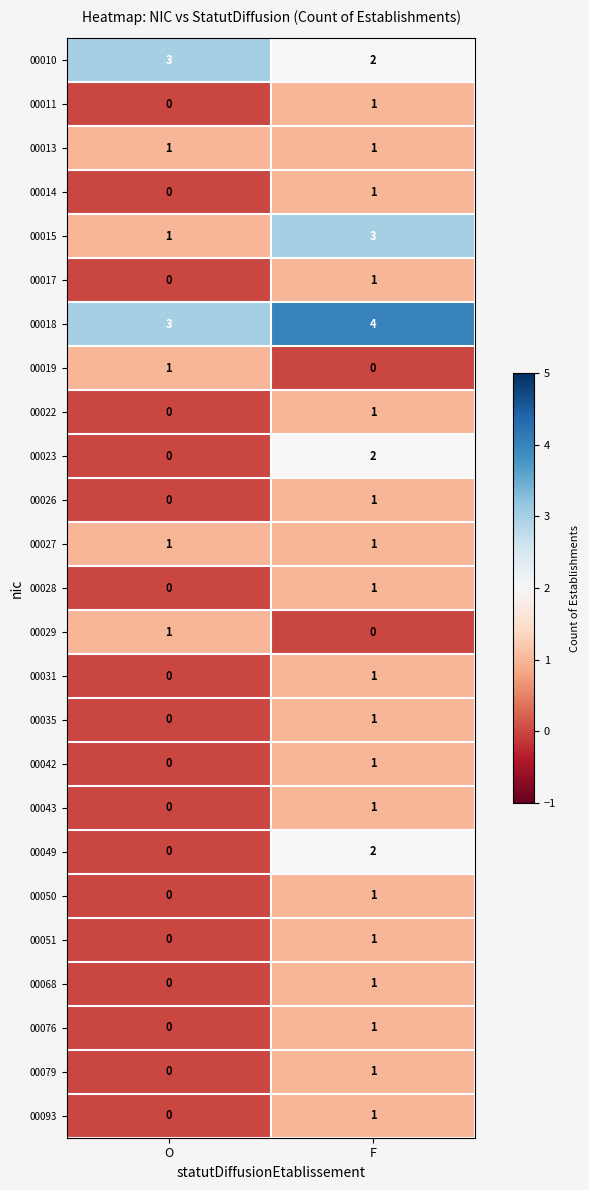

What is the total value across all series at O?

11